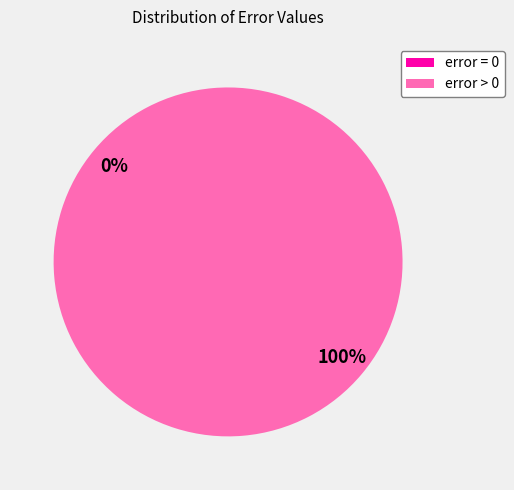

The error = 0 slice represents 14% of the pie. True or false?

False